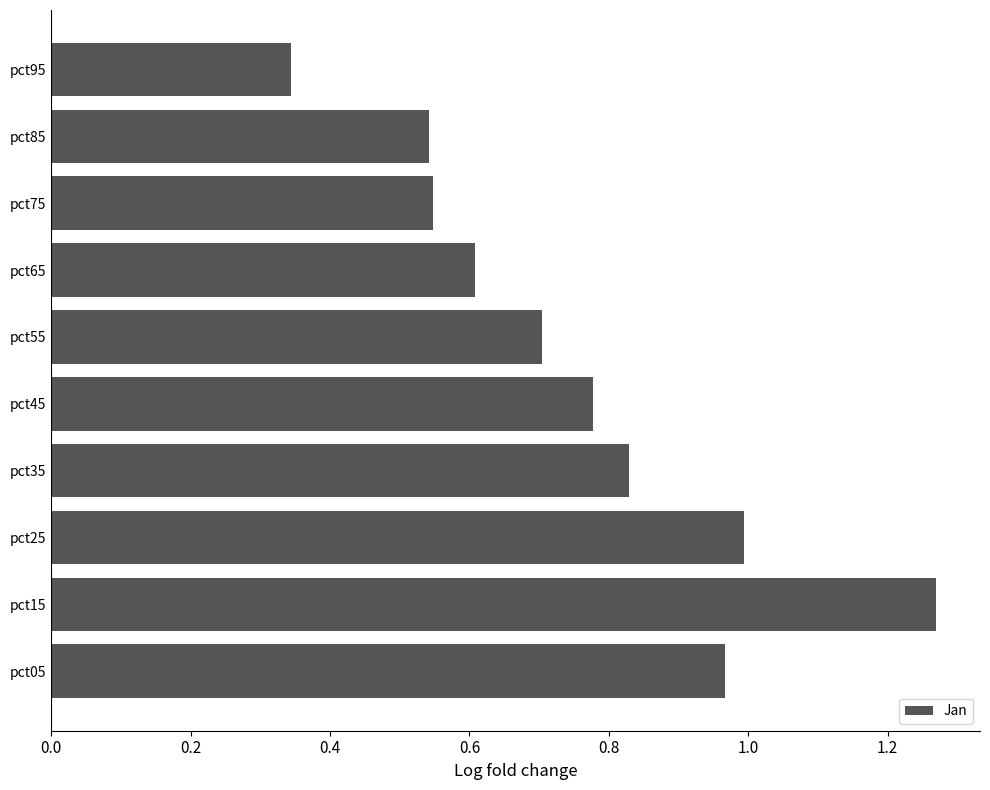

What is the sum of the values at pct45 and pct35?

1.6